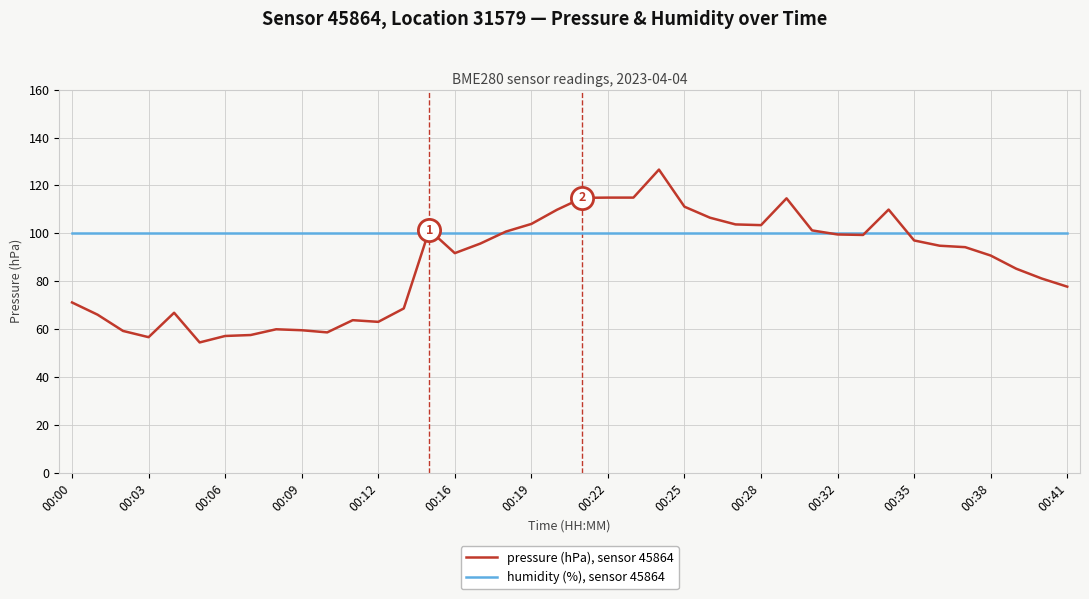

Which series has the largest total across all categories?

humidity (%), sensor 45864